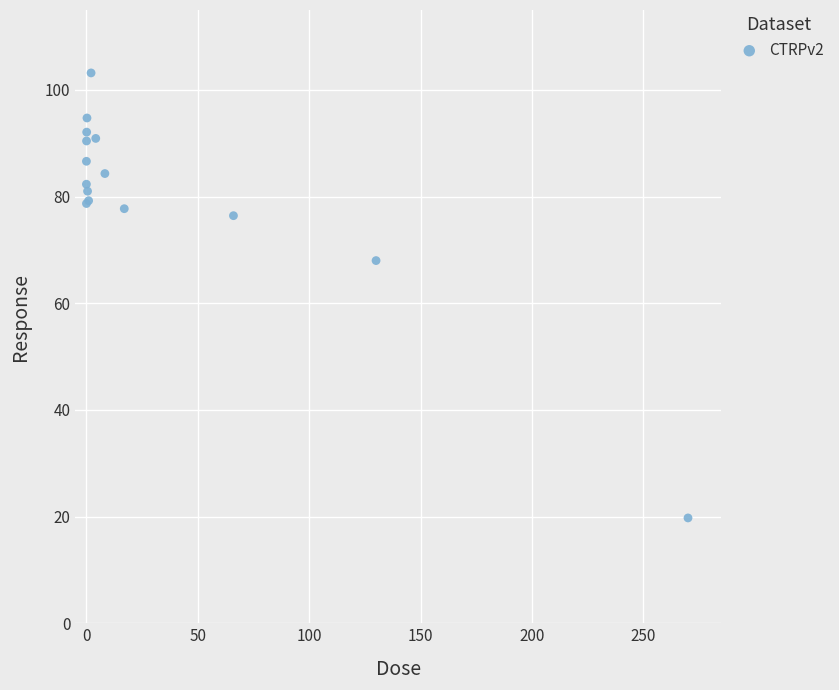

What Y value in the scatter plot is closest to 61?

68.0